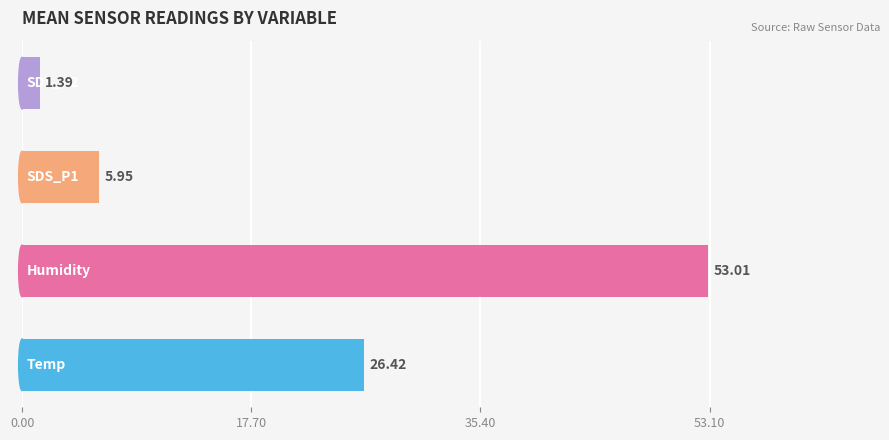

What is the sum of all values?

86.8